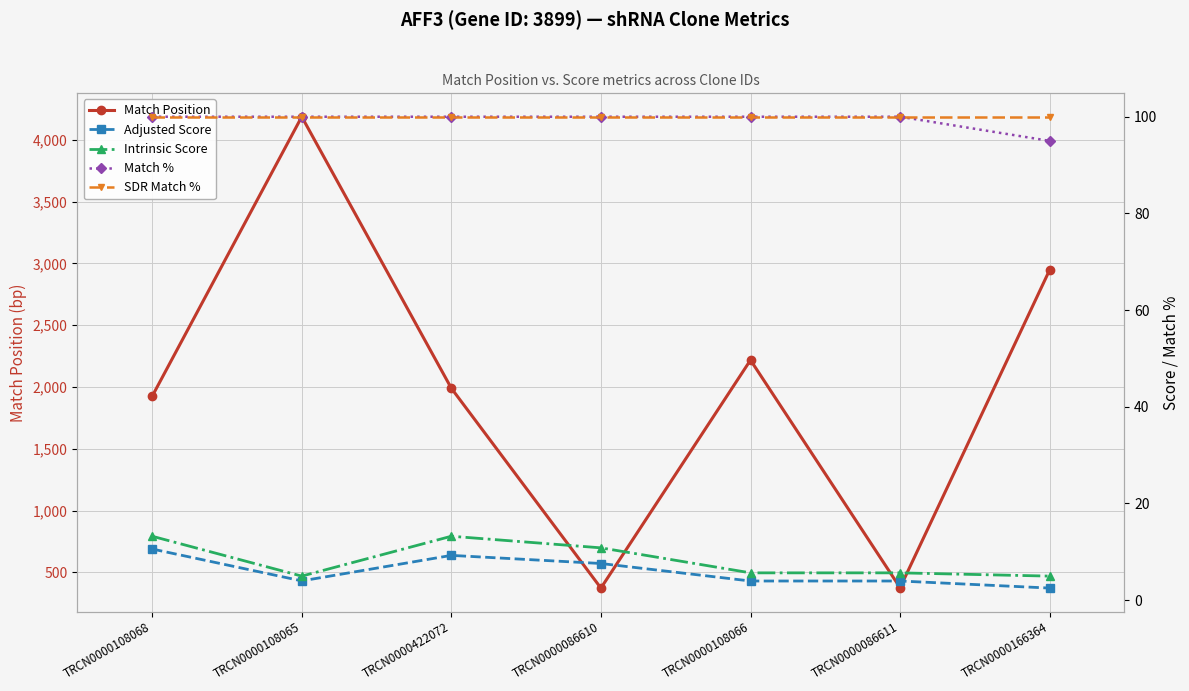

The value of Match Position at TRCN0000108066 is 3260.1. True or false?

False